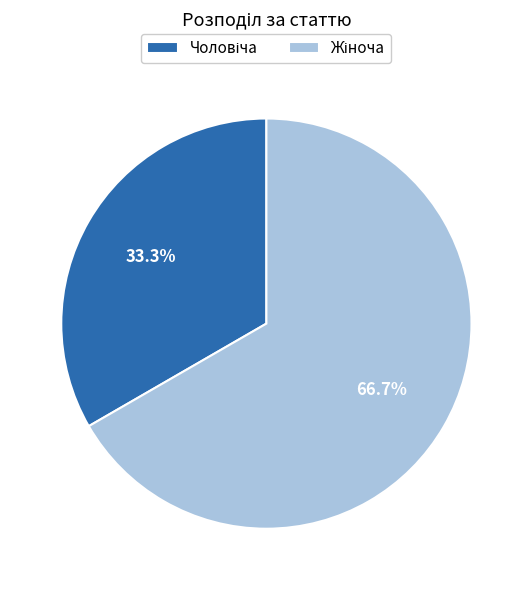

Is there any slice that represents more than half of the pie?

Yes